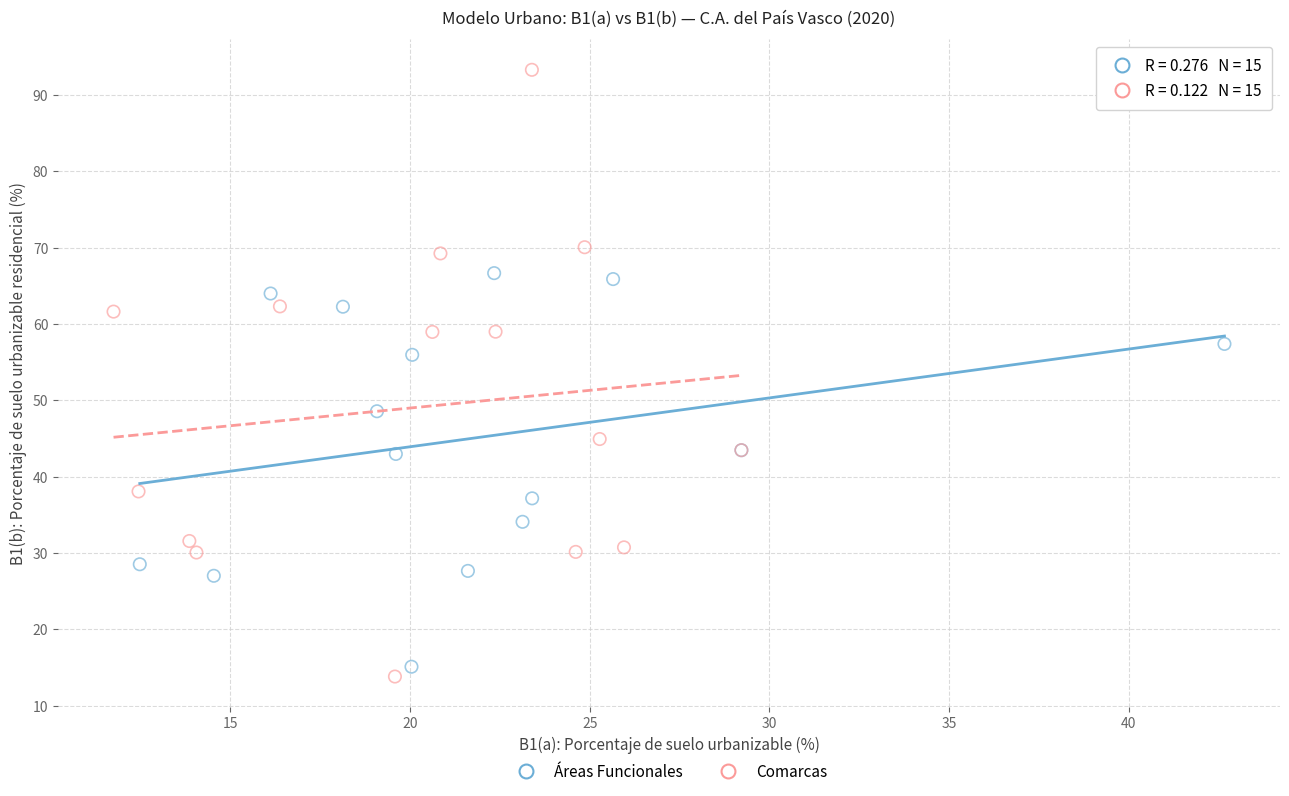

Which series reaches the maximum Y coordinate?

Comarcas